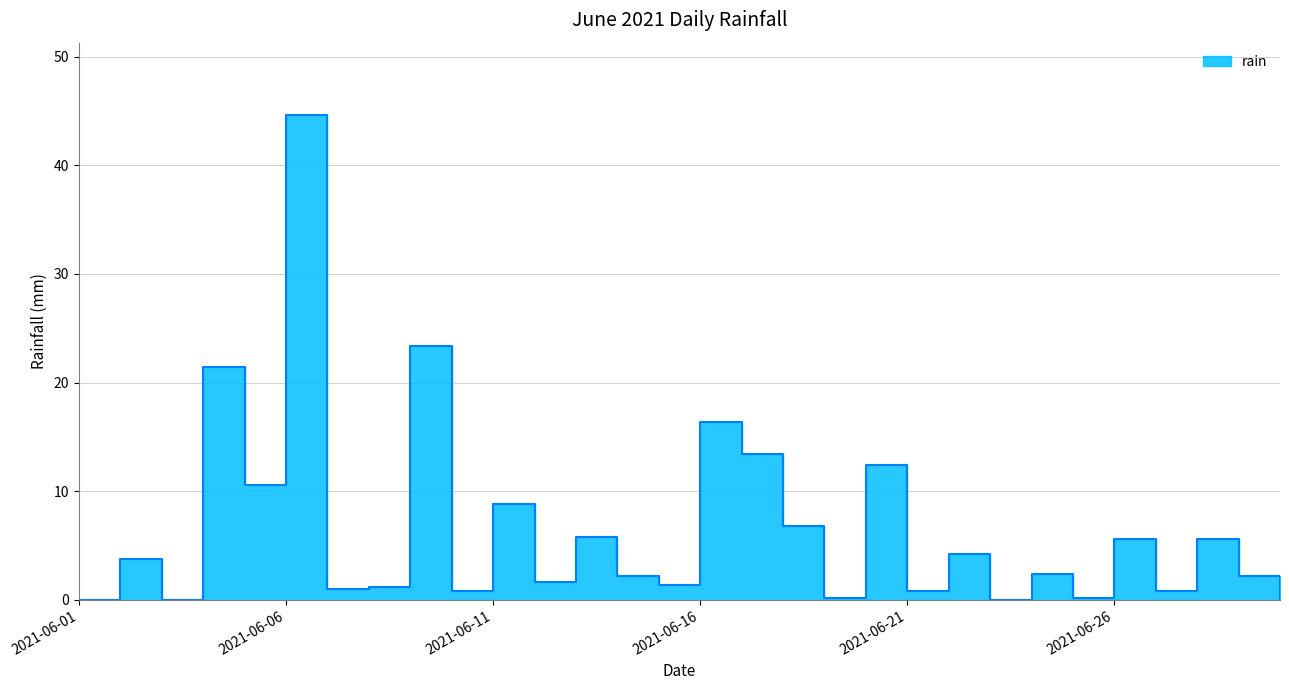

Rank the categories by value from lowest to highest.

2021-06-01, 2021-06-03, 2021-06-23, 2021-06-30, 2021-06-19, 2021-06-25, 2021-06-10, 2021-06-21, 2021-06-27, 2021-06-07, 2021-06-08, 2021-06-15, 2021-06-12, 2021-06-14, 2021-06-29, 2021-06-24, 2021-06-02, 2021-06-22, 2021-06-26, 2021-06-28, 2021-06-13, 2021-06-18, 2021-06-11, 2021-06-05, 2021-06-20, 2021-06-17, 2021-06-16, 2021-06-04, 2021-06-09, 2021-06-06